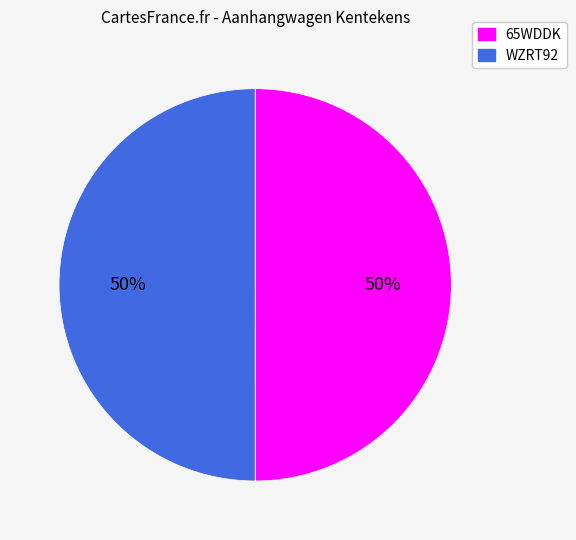

The WZRT92 slice represents 50% of the pie. True or false?

True